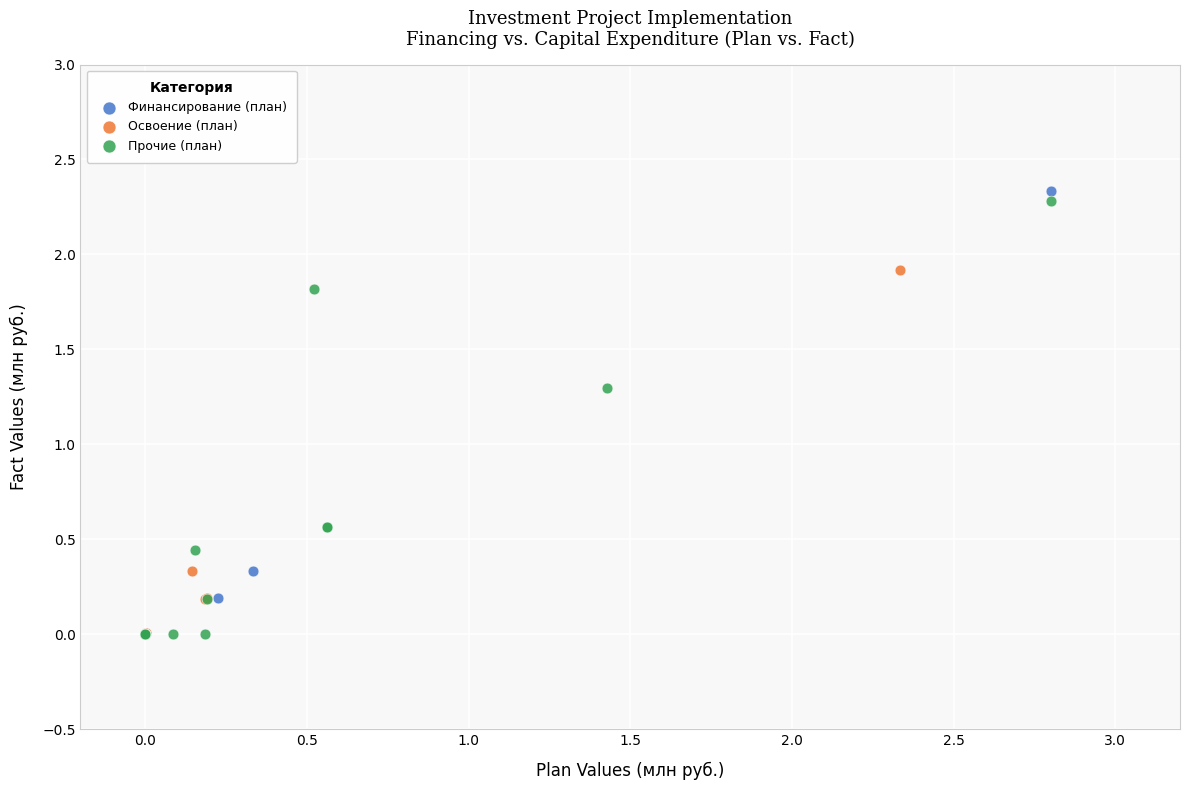

Which series has the widest spread of Y values?

Финансирование (план)